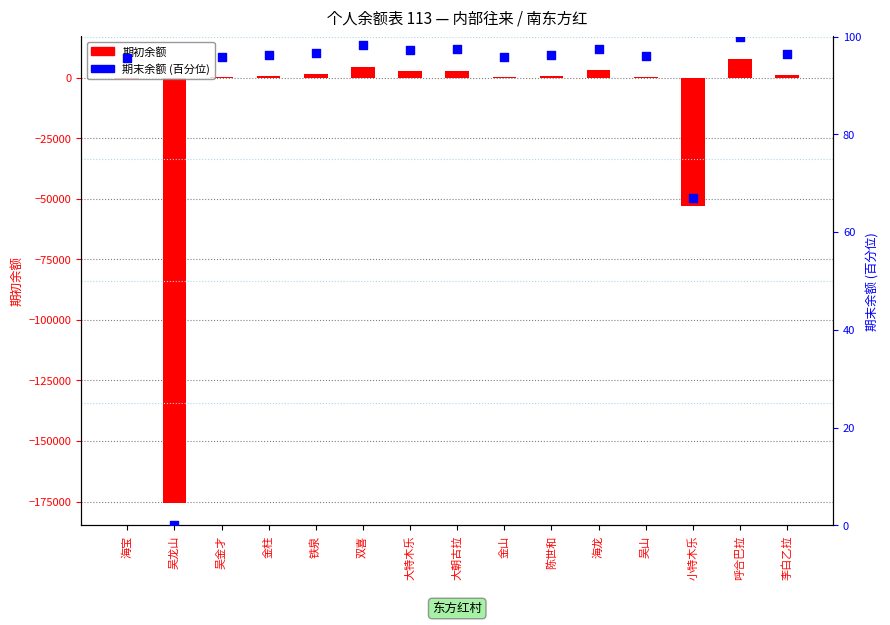

Which series contains the highest Y value?

期初余额